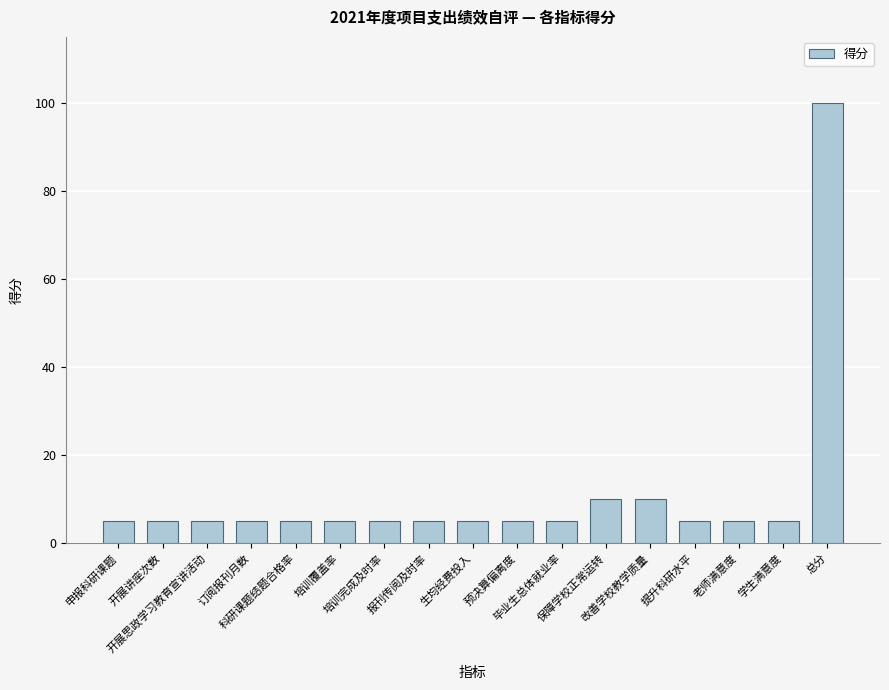

What is the change in value from 订阅报刊月数 to 改善学校教学质量?

+5